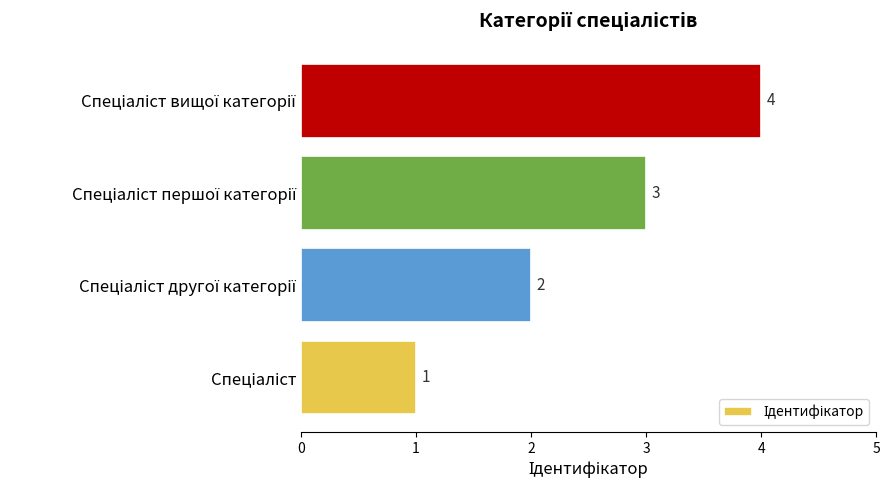

Count the values in the range 2 to 4.

3